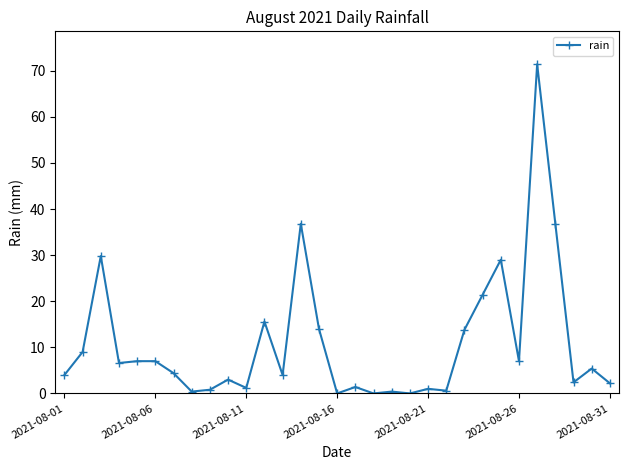

True or false: the data has more than 2 interior local peaks.

True